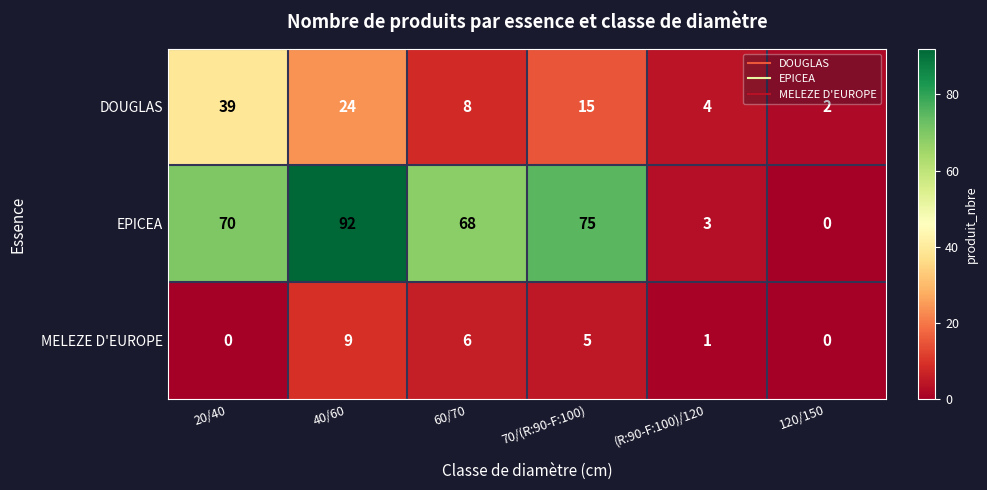

True or false: MELEZE D'EUROPE has a value of 6 at 60/70.

True